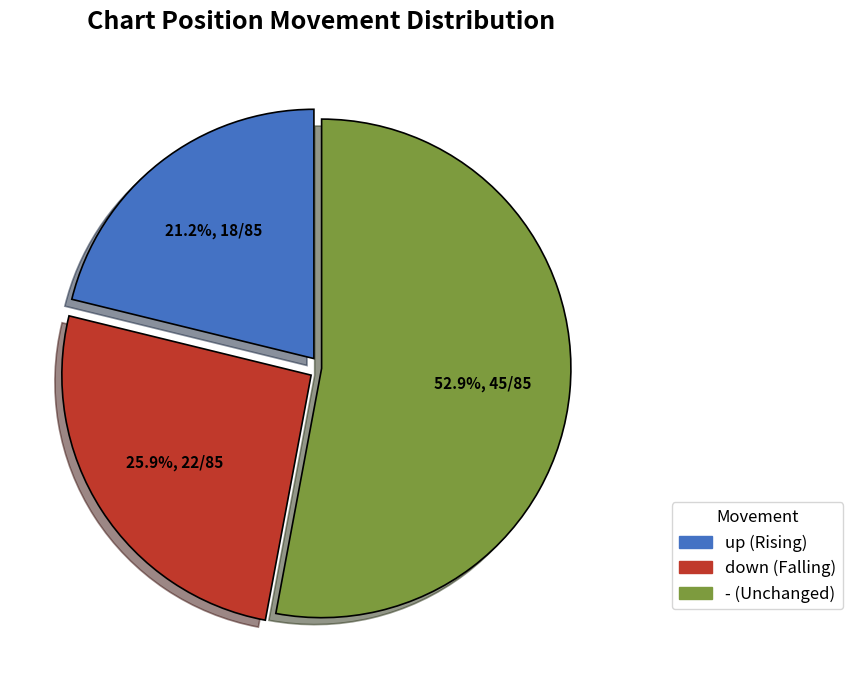

To the nearest percent, what is the combined percentage of - and down?

79%